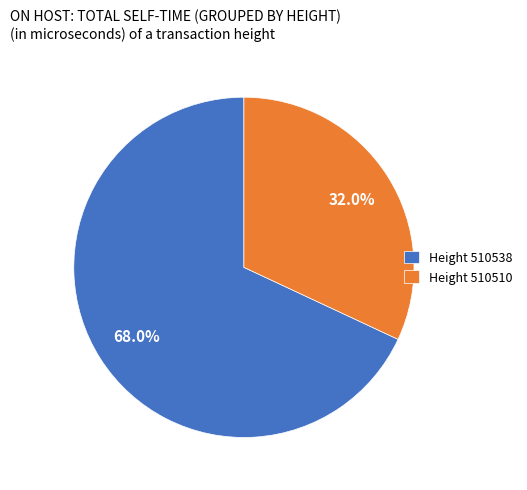

To the nearest percent, what is the difference between the largest and smallest slice percentages?

36%